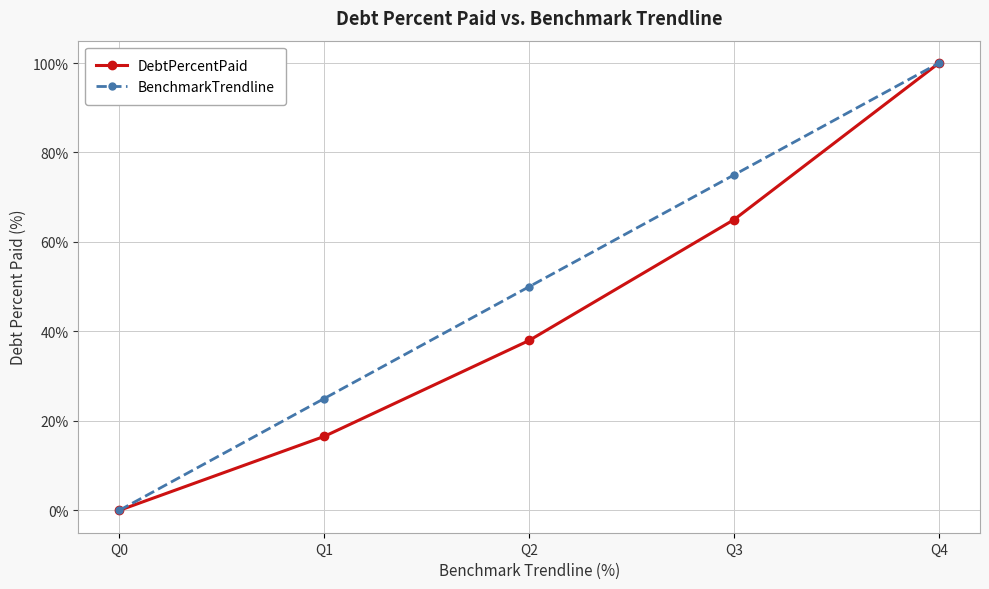

How many distinct data groups are displayed?

2